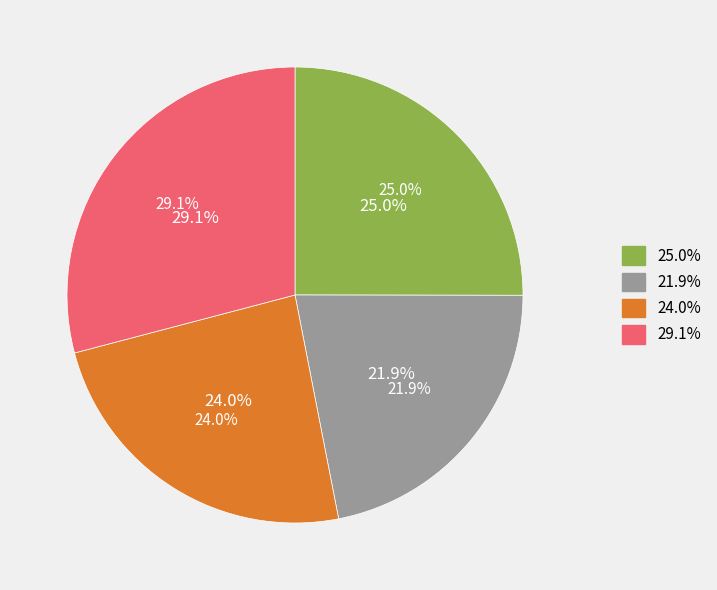

How many segments does this pie chart have?

4